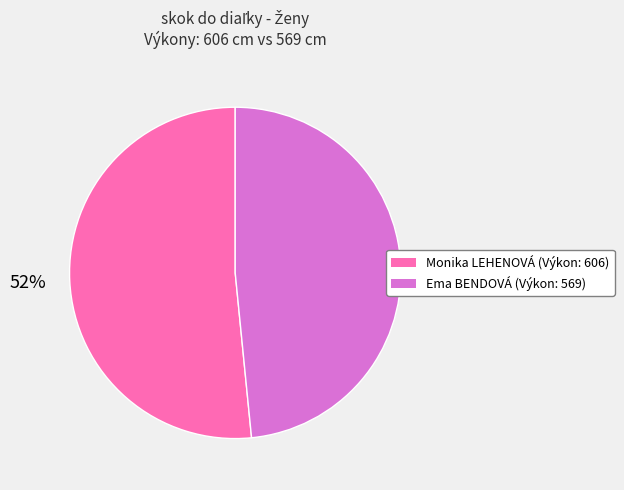

The Monika LEHENOVÁ slice represents 60% of the pie. True or false?

False